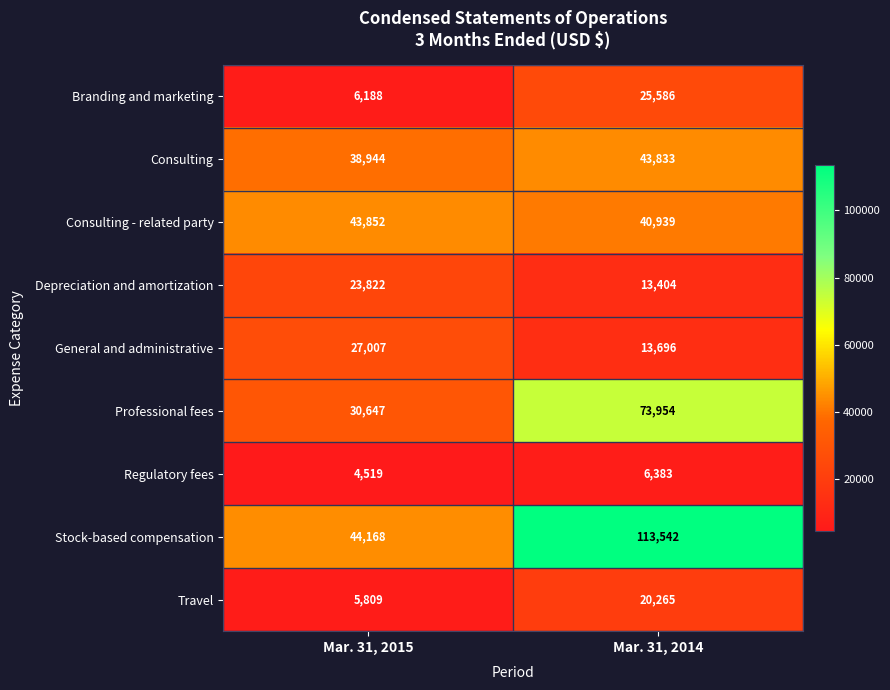

At how many categories does at least one series exceed 66949?

1